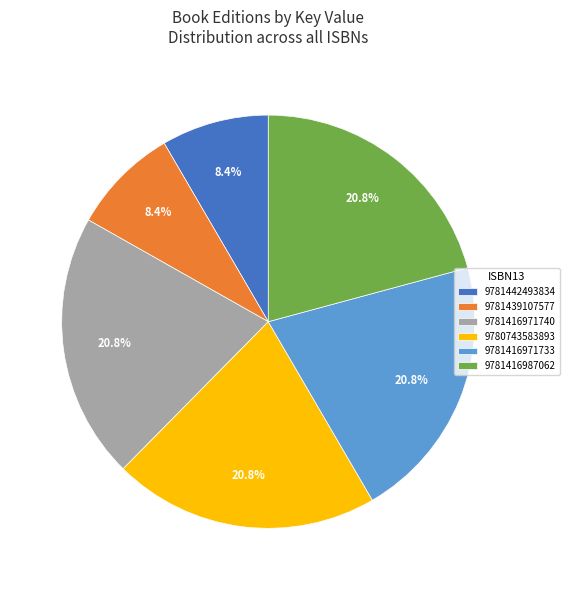

To the nearest percent, what portion does 9781416971740 represent?

21%